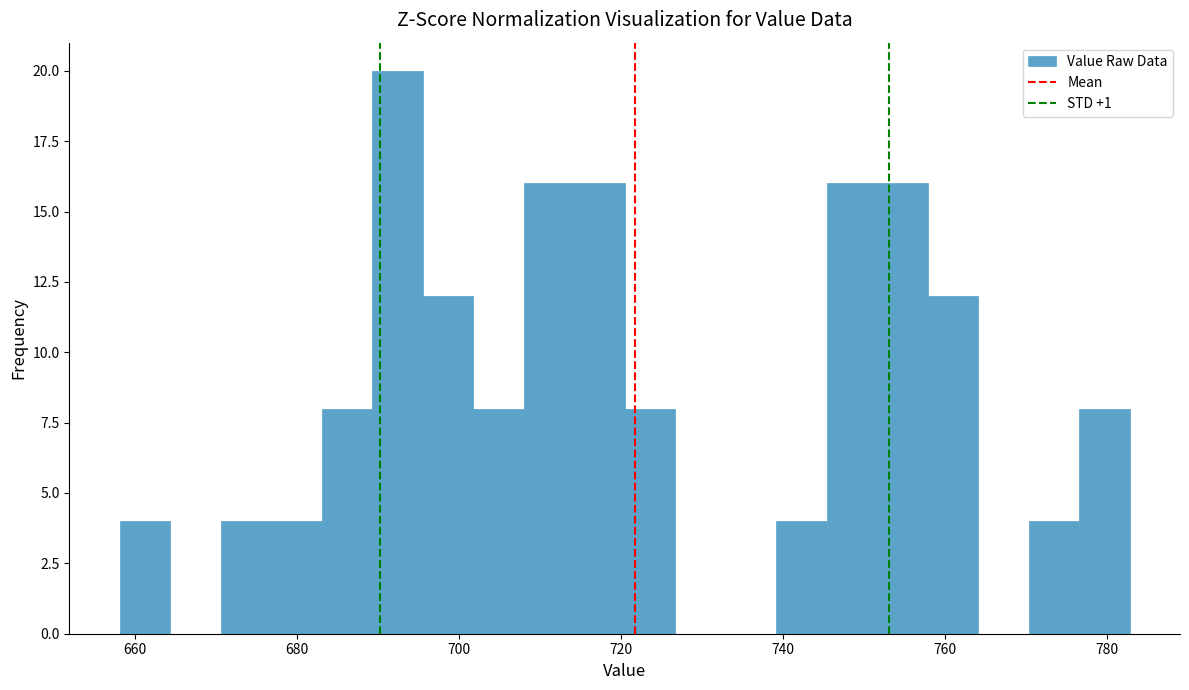

Read against the x-axis, roughly where is the centre of the tallest bar?

692